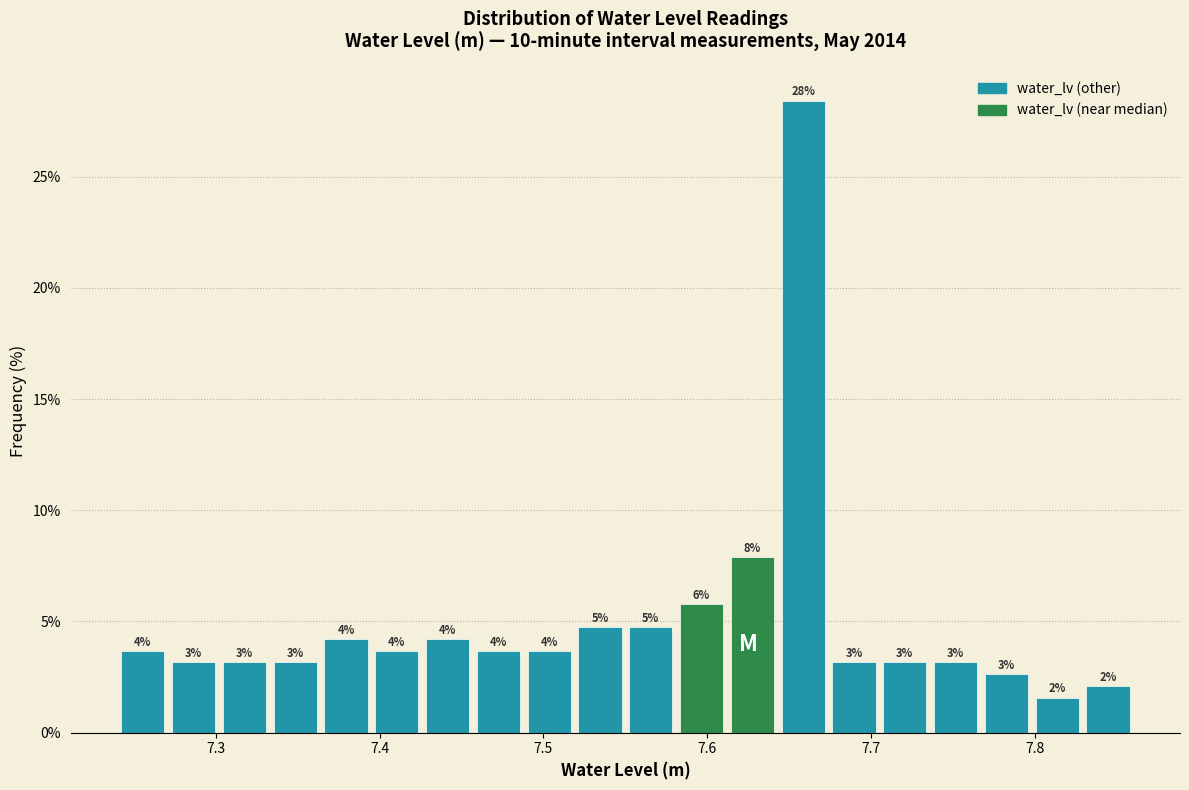

Around what value on the x-axis is the tallest bar? Give the approximate position of its centre, as read against the axis.

7.66